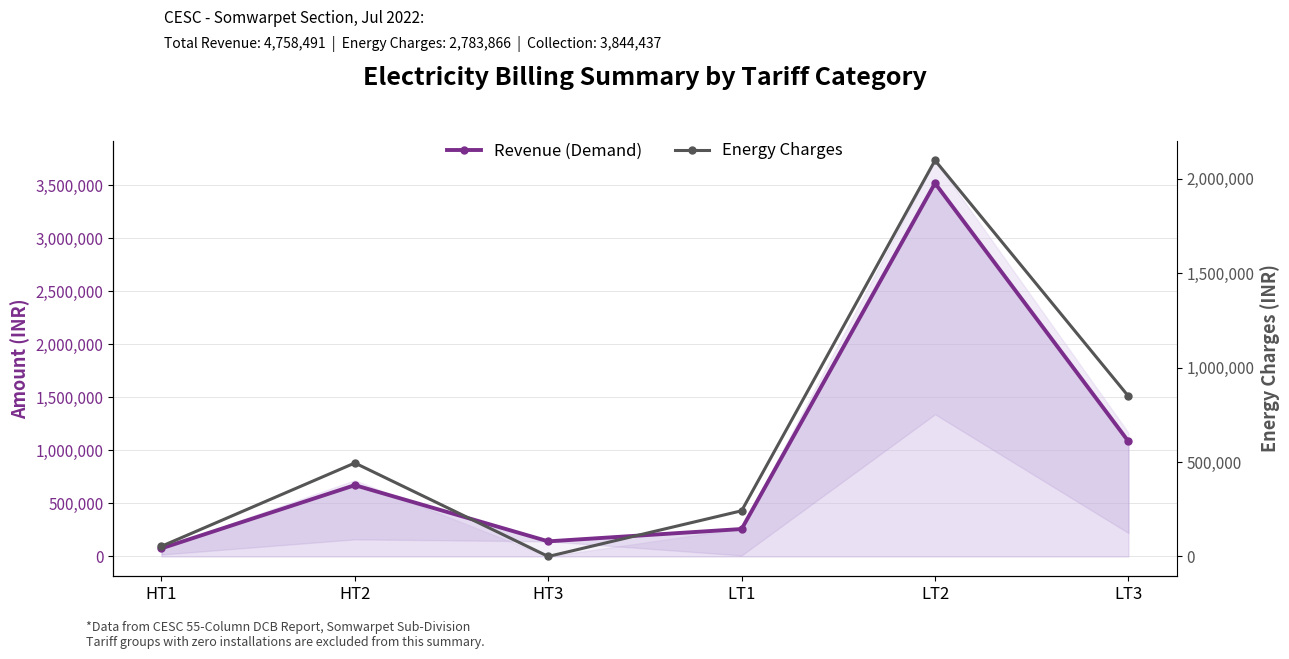

Where does the Revenue (Demand) series first go above 672247?

HT2